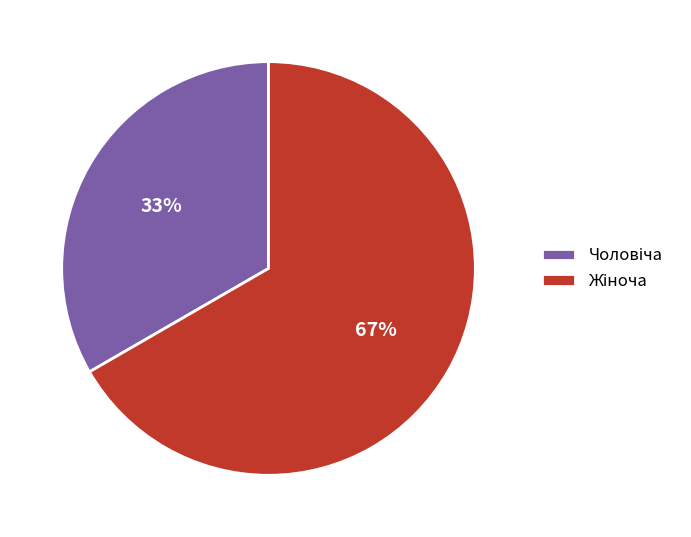

To the nearest percent, what is the average slice percentage?

50%